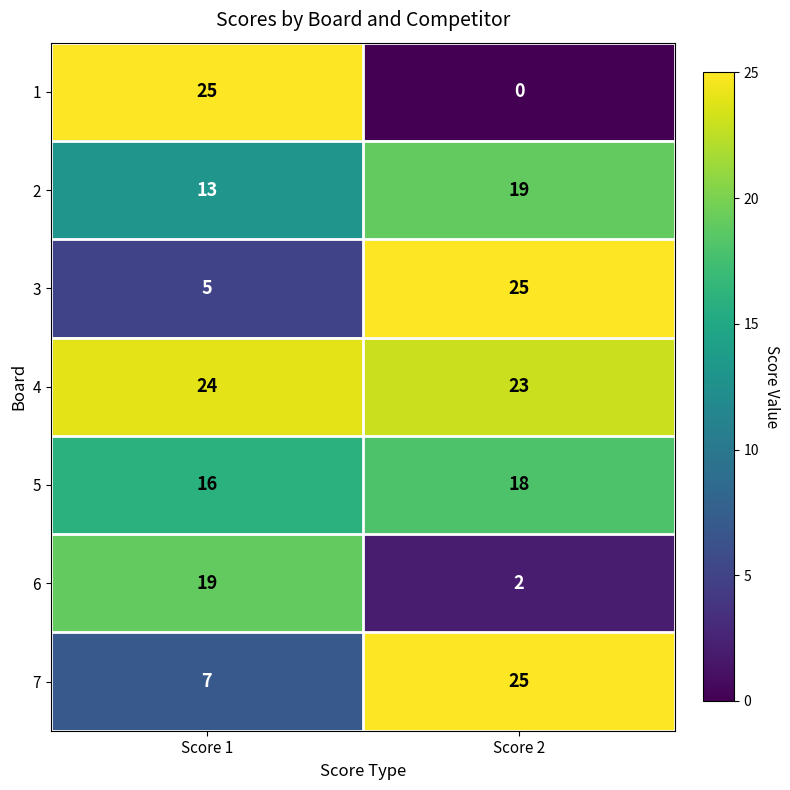

Reading right to left, list all the values displayed in this chart.

1: 0	25
2: 19	13
3: 25	5
4: 23	24
5: 18	16
6: 2	19
7: 25	7